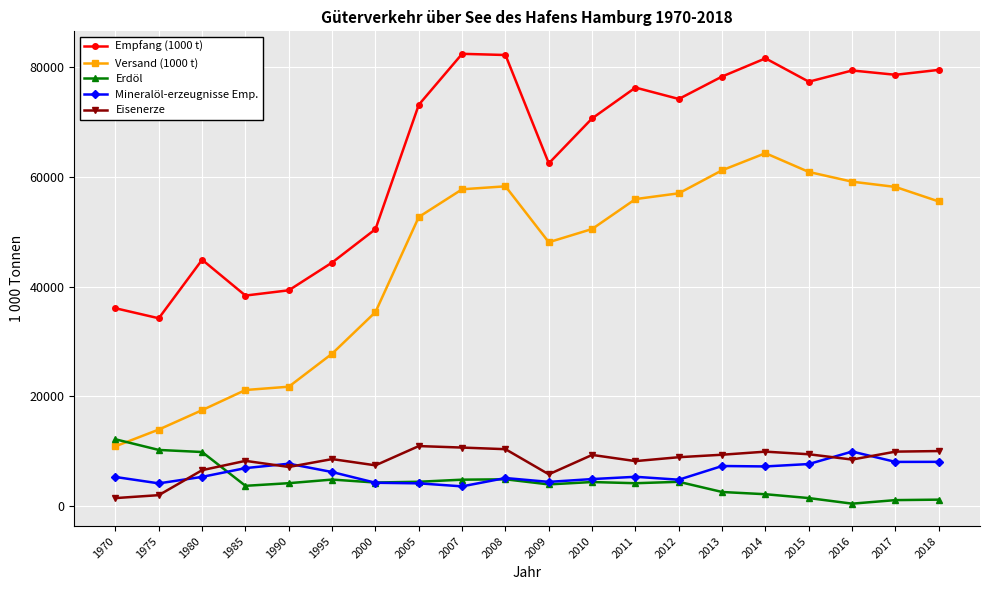

In Mineralöl-erzeugnisse Emp., how many points are lower than both neighbors (excluding endpoints)?

6